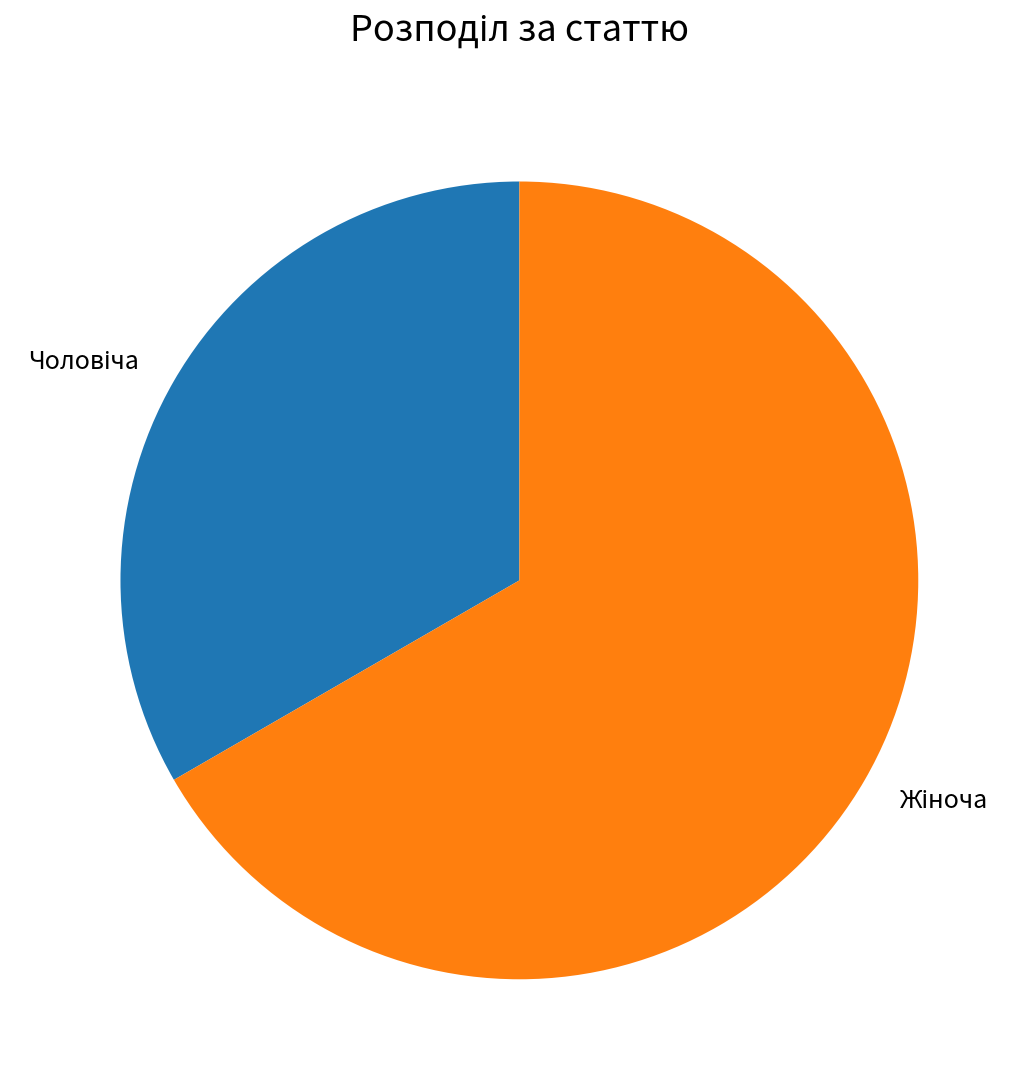

Is there any slice that represents more than half of the pie?

Yes